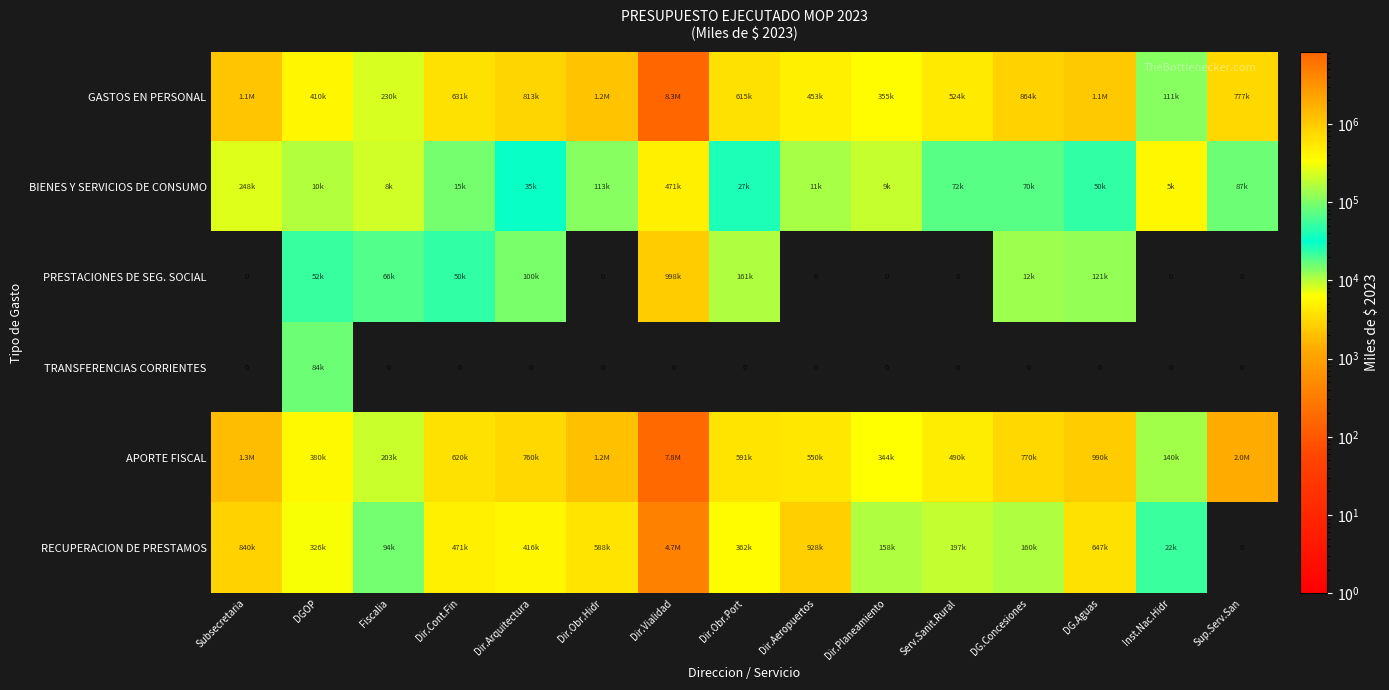

The value of GASTOS EN PERSONAL at Dir.Obr.Hidr is 1190711.8. True or false?

True